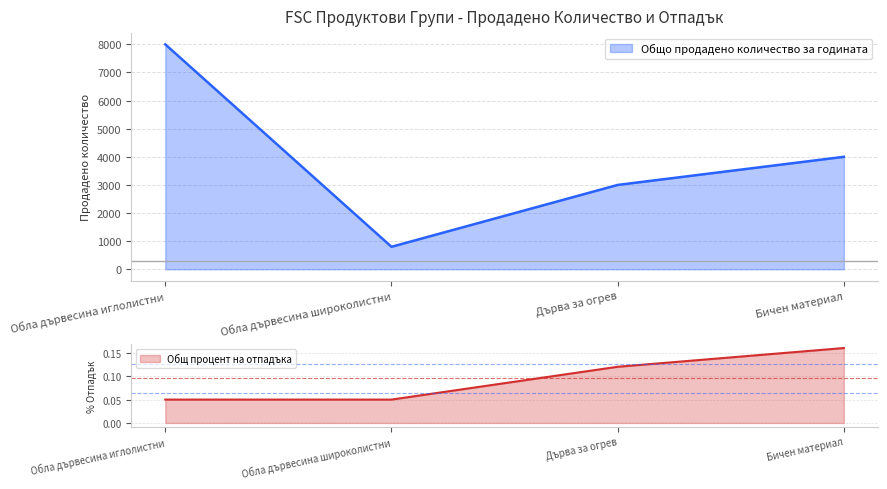

What is the difference between the maximum and minimum values in the Общо продадено количество за годината series?

7200